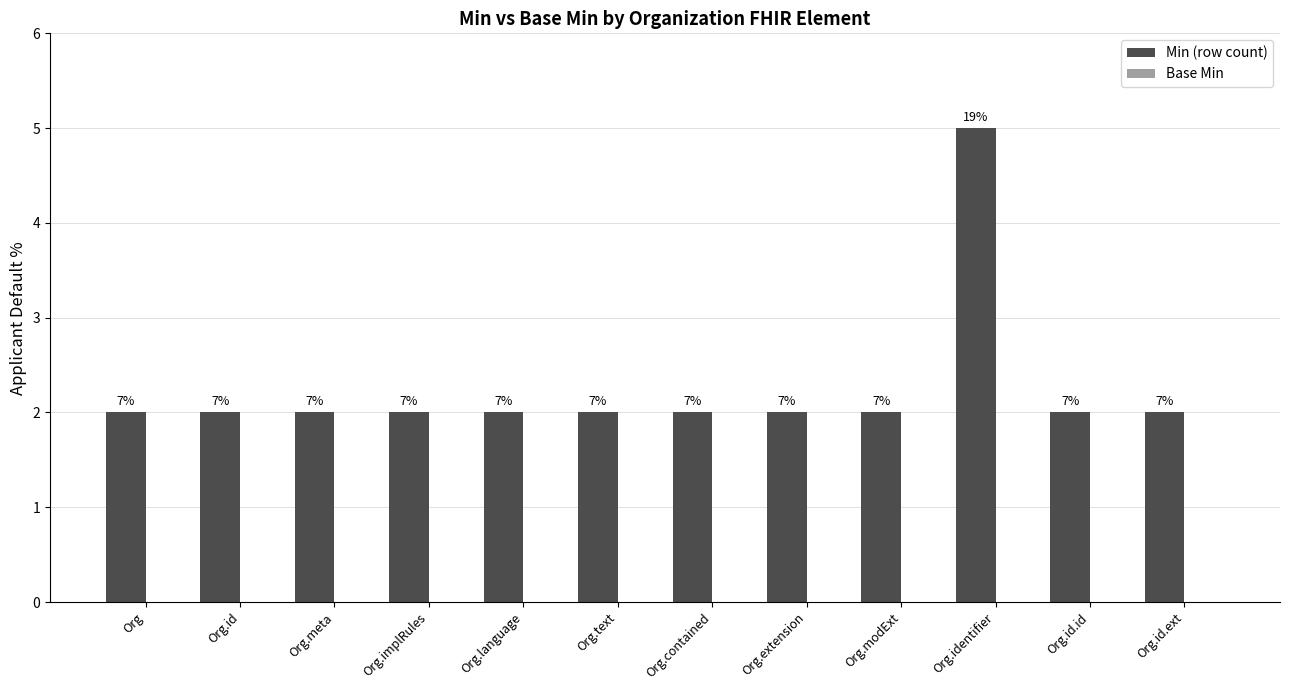

Reading left to right, transcribe all the data shown in this chart.

Min (row count): 2	2	2	2	2	2	2	2	2	5	2	2
Base Min: 0	0	0	0	0	0	0	0	0	0	0	0